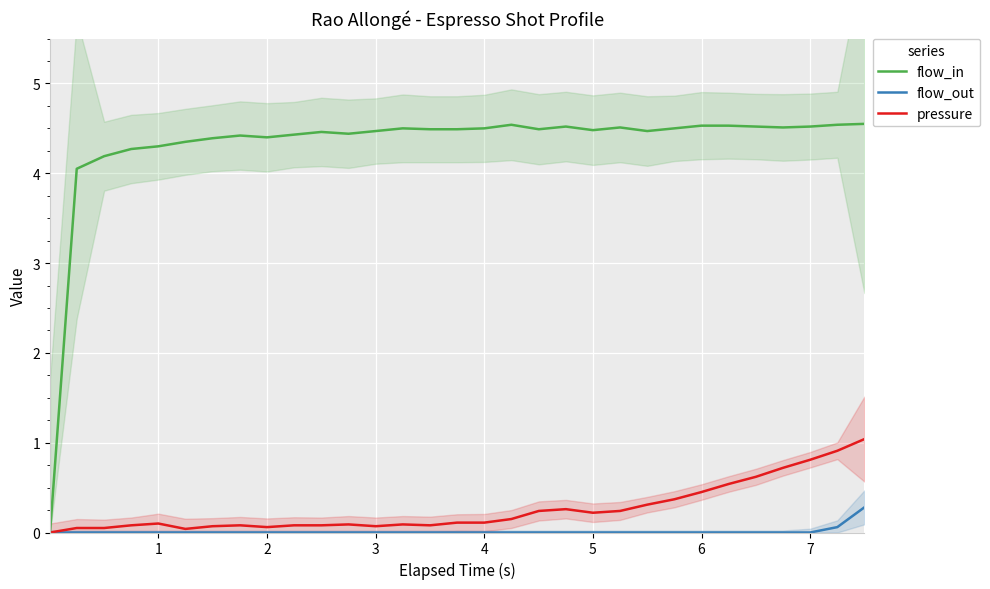

Is it true that flow_in equals 4.5 at 5?

True